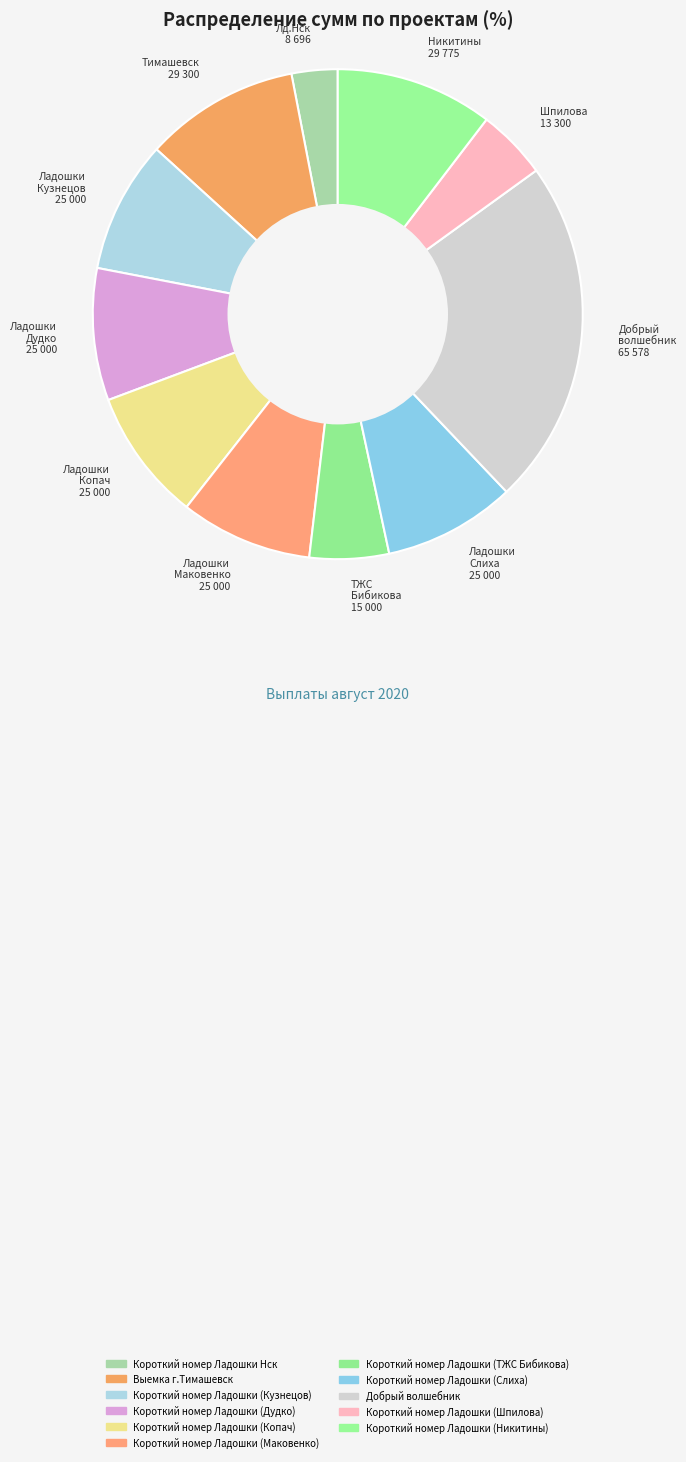

Which slice is the smallest?

Лд.Нск 8 696